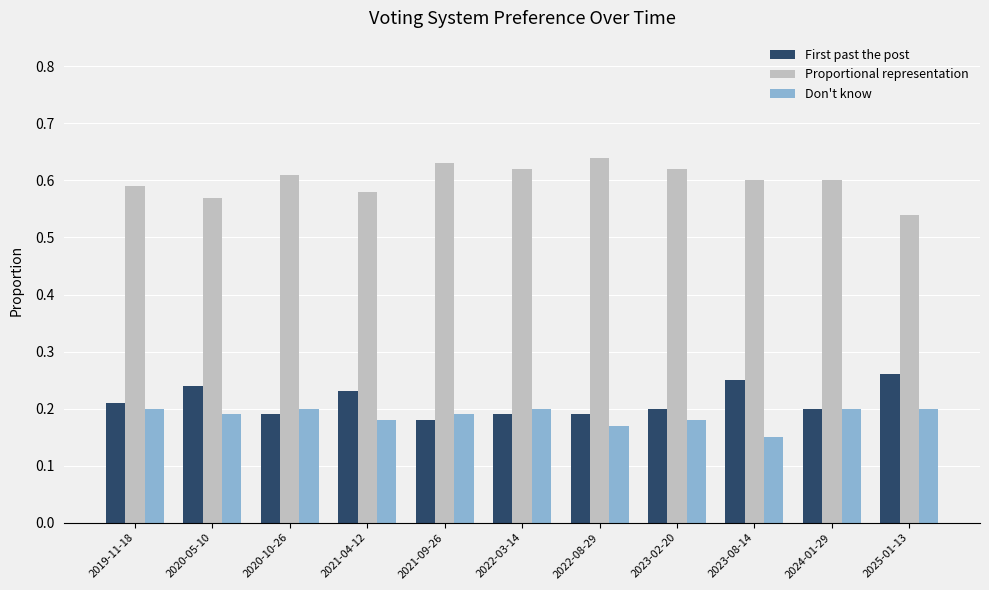

Which category has the lowest value across all series?

2023-08-14